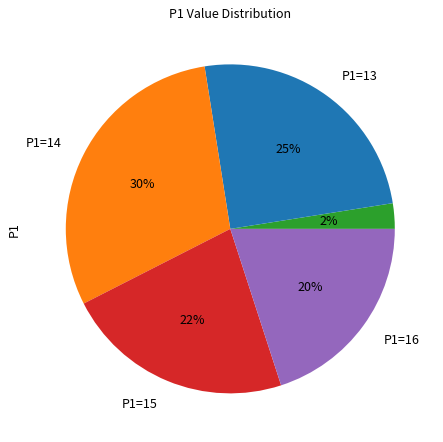

Is there a majority slice in this chart?

No